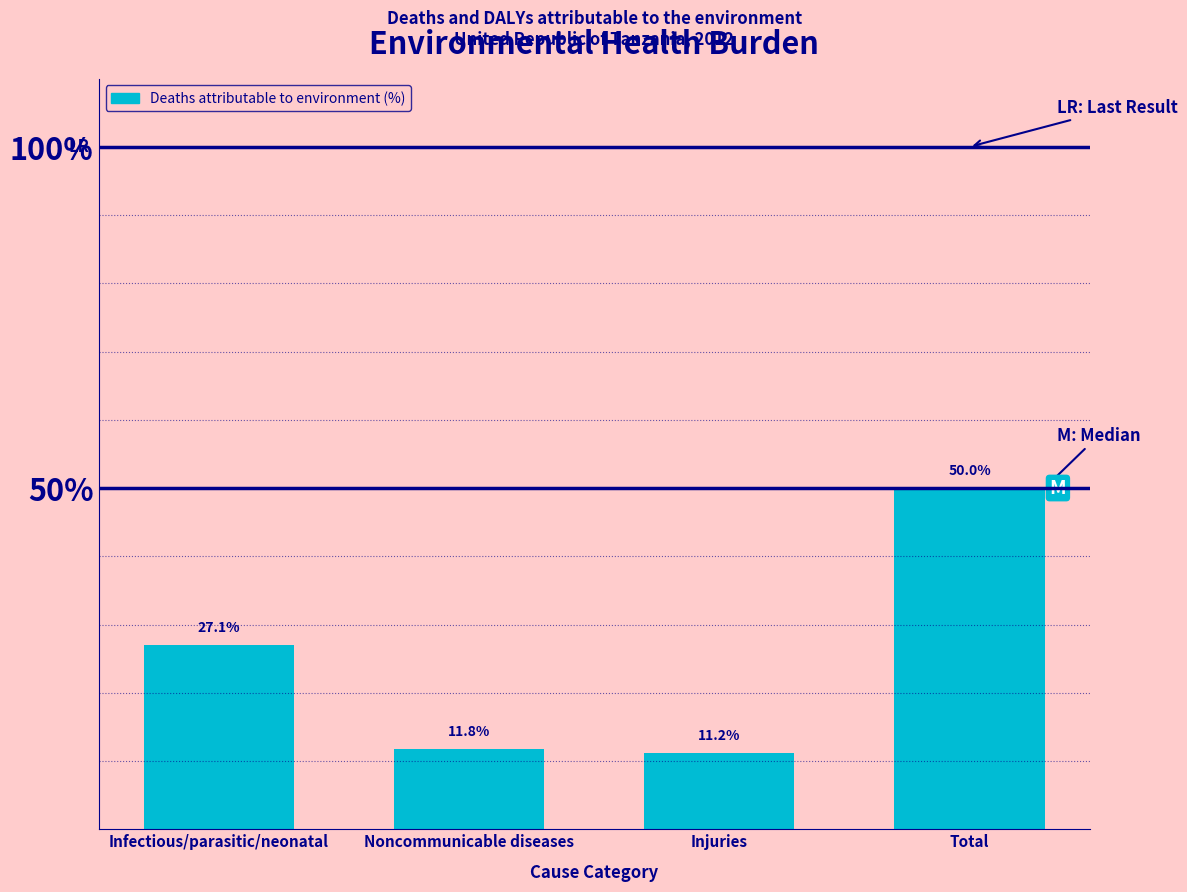

Does the chart contain stacked bars?

No